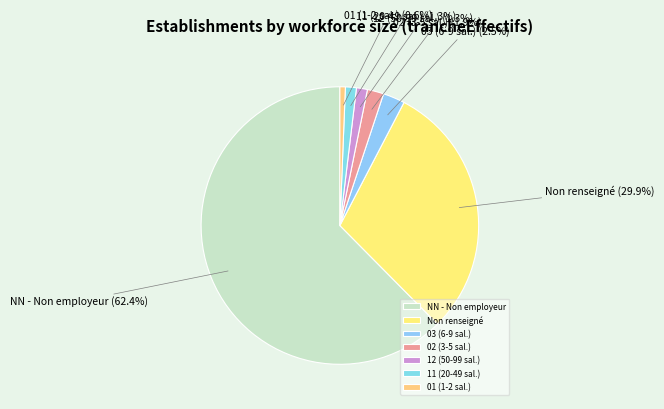

What is the ratio of the value at 12 (50-99 sal.) to the value at 03 (6-9 sal.)?

0.5